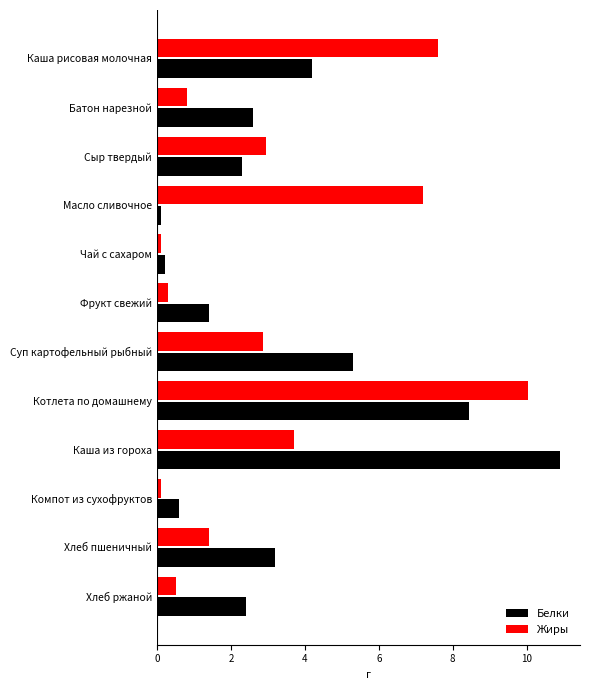

Rank the series by their maximum value, from lowest to highest.

Жиры, Белки